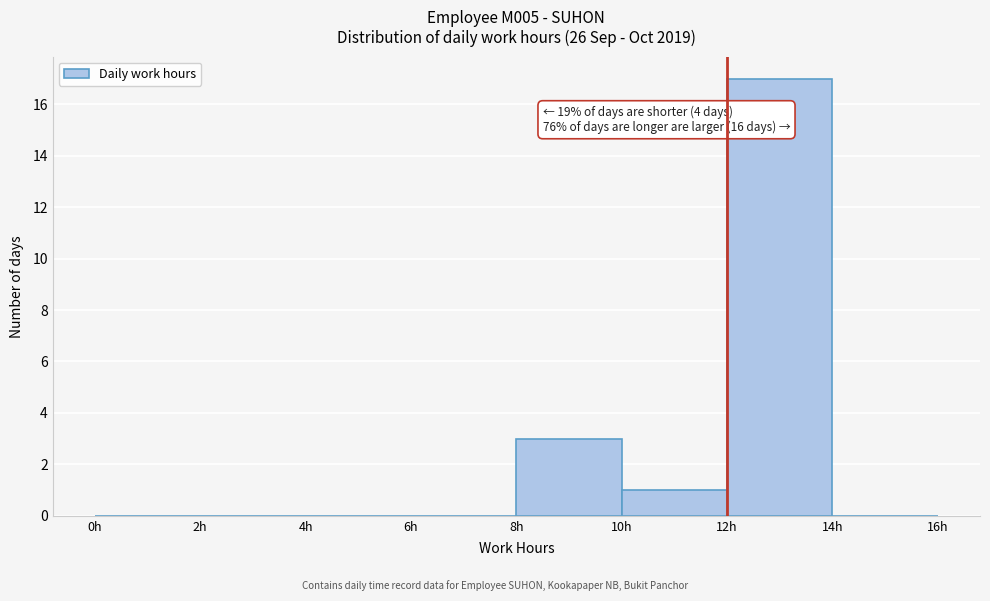

Which range on the x-axis has the tallest bar?

12 to 14